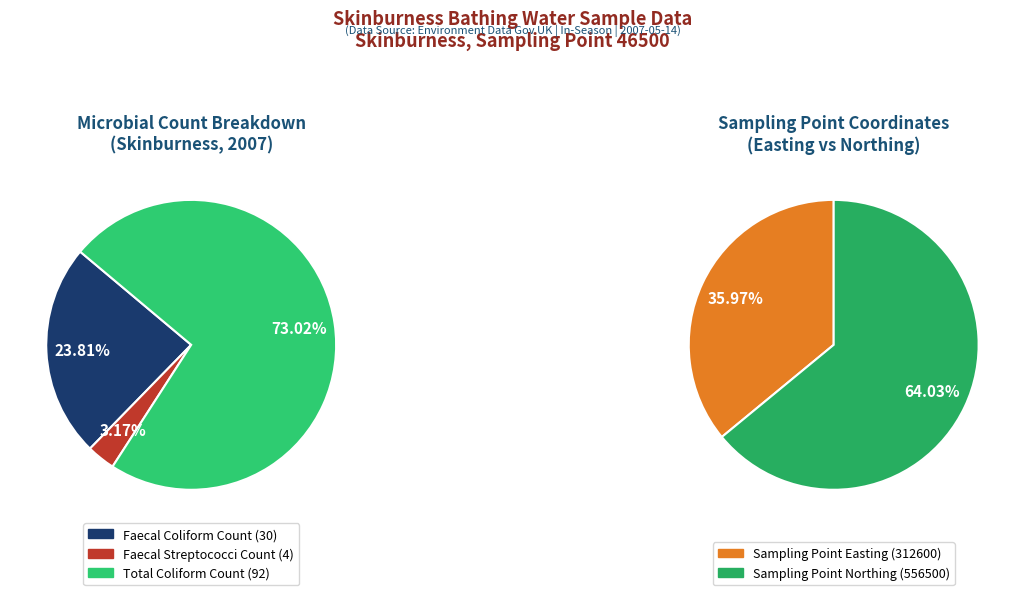

Which series has the widest spread of values?

faecal coliform count